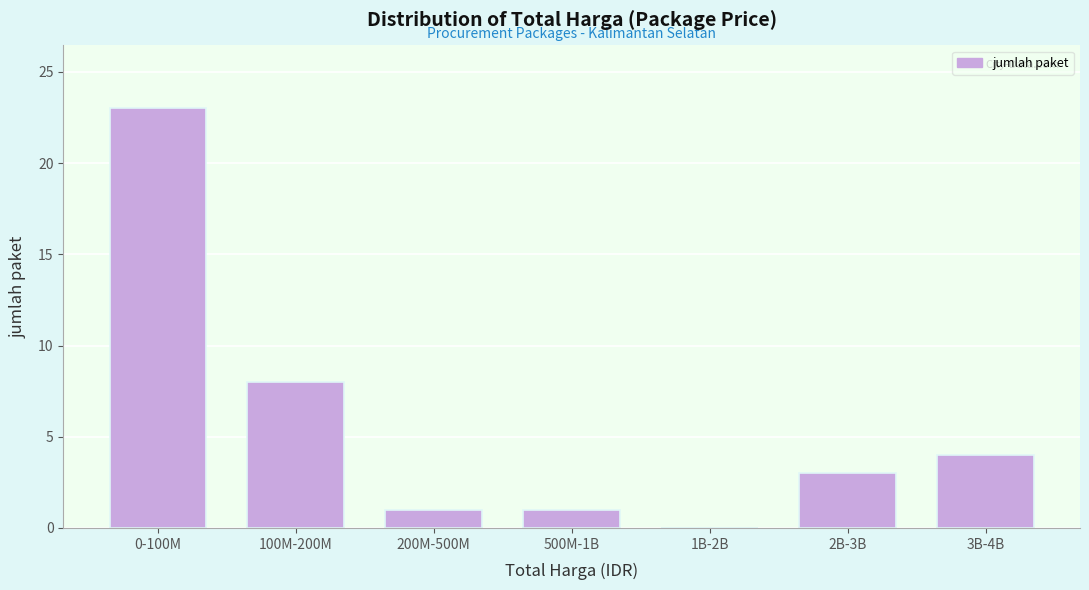

Reading left to right, transcribe all the data shown in this chart.

0-100M=23	100M-200M=8	200M-500M=1	500M-1B=1	1B-2B=0	2B-3B=3	3B-4B=4